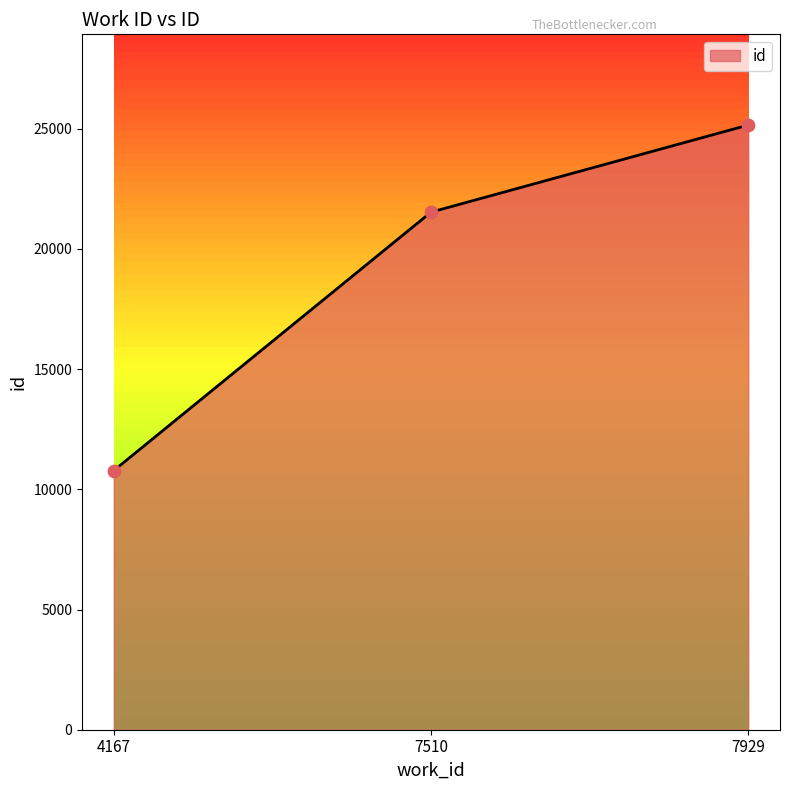

What is the change in value from 4167 to 7929?

+14374